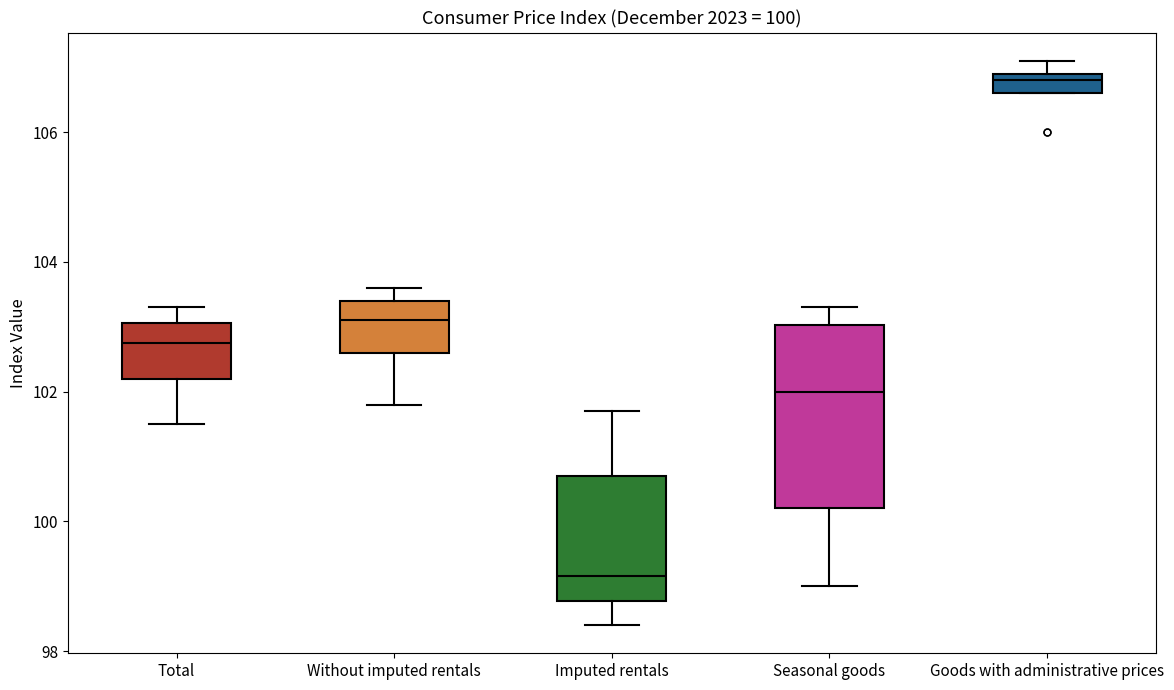

Which box has the lowest median line?

Imputed rentals